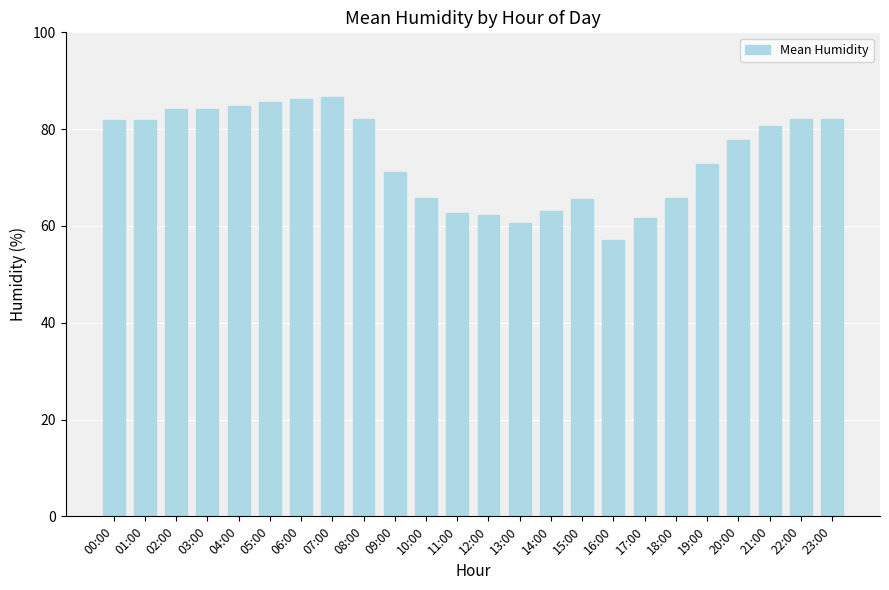

The value at 10:00 is 31.9. True or false?

False